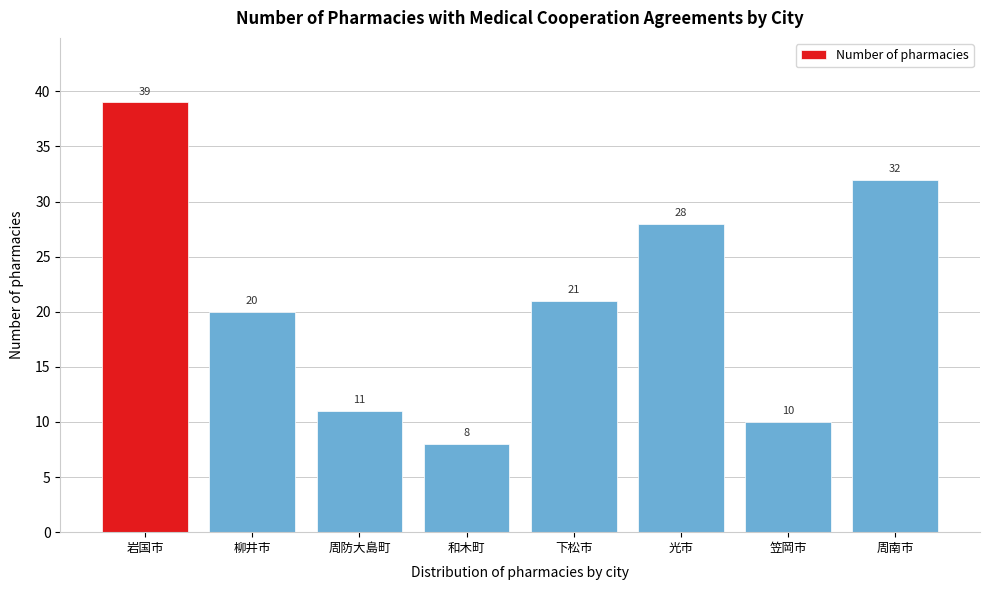

Reading left to right, what are all the values shown in this chart?

39	20	11	8	21	28	10	32